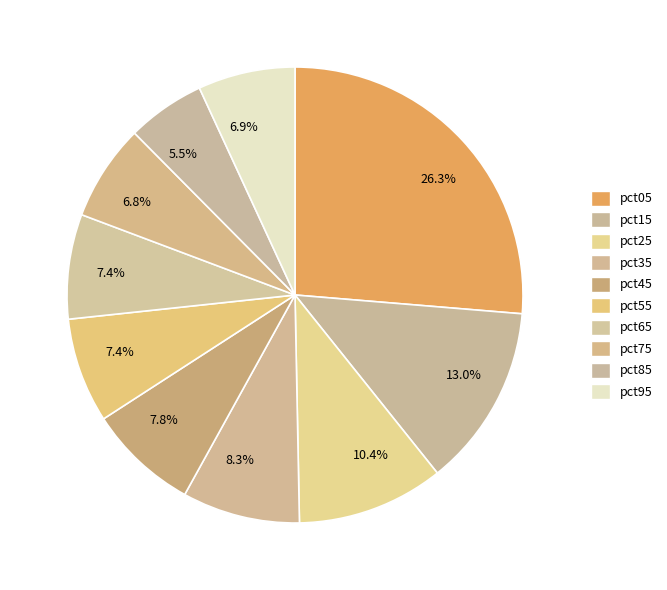

Count the number of slices in the pie.

10